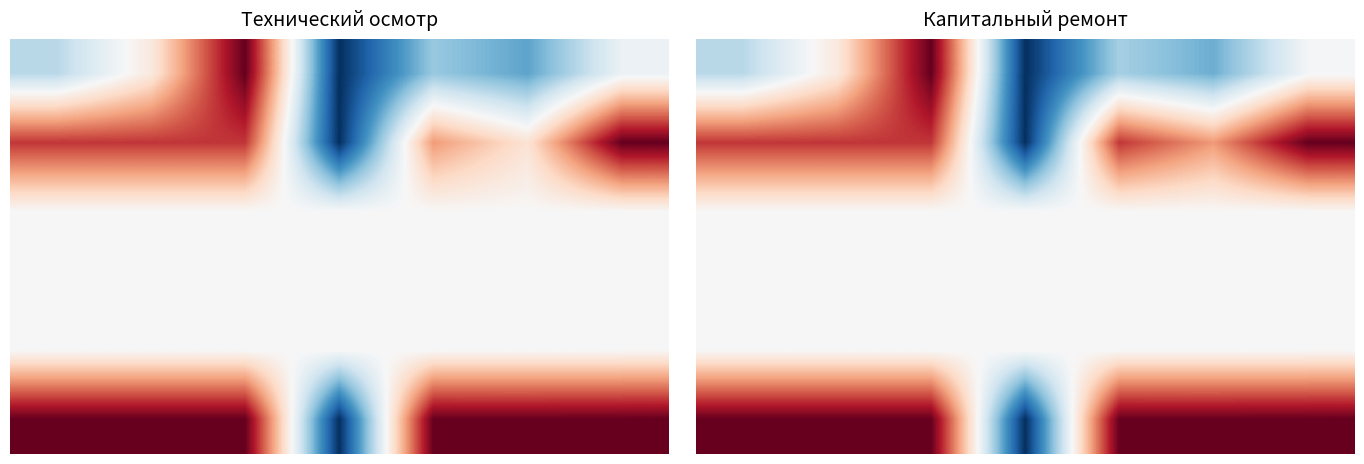

What is the maximum value shown in the chart?

1.0